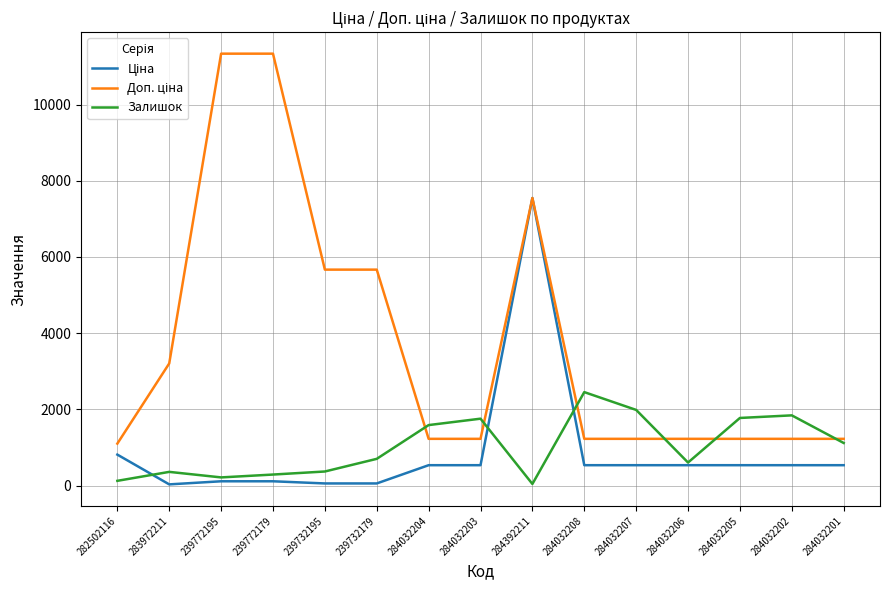

What is the total value across all series at 284032206?

2367.6